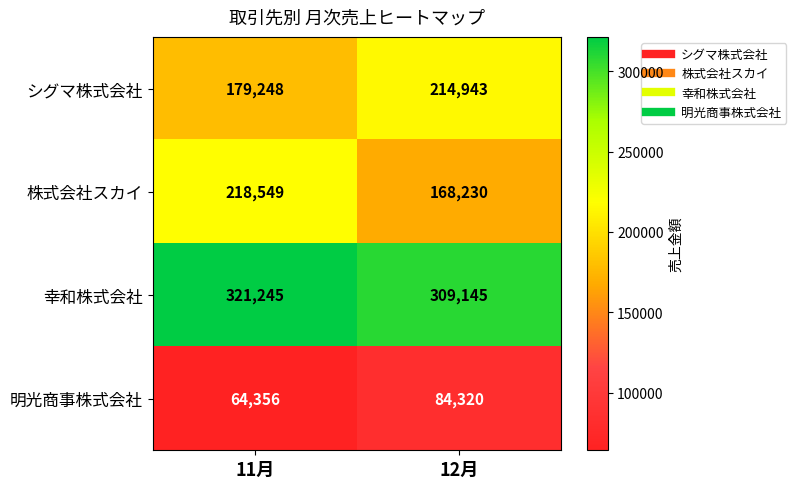

Where is 株式会社スカイ nearest to the value 193389?

12月